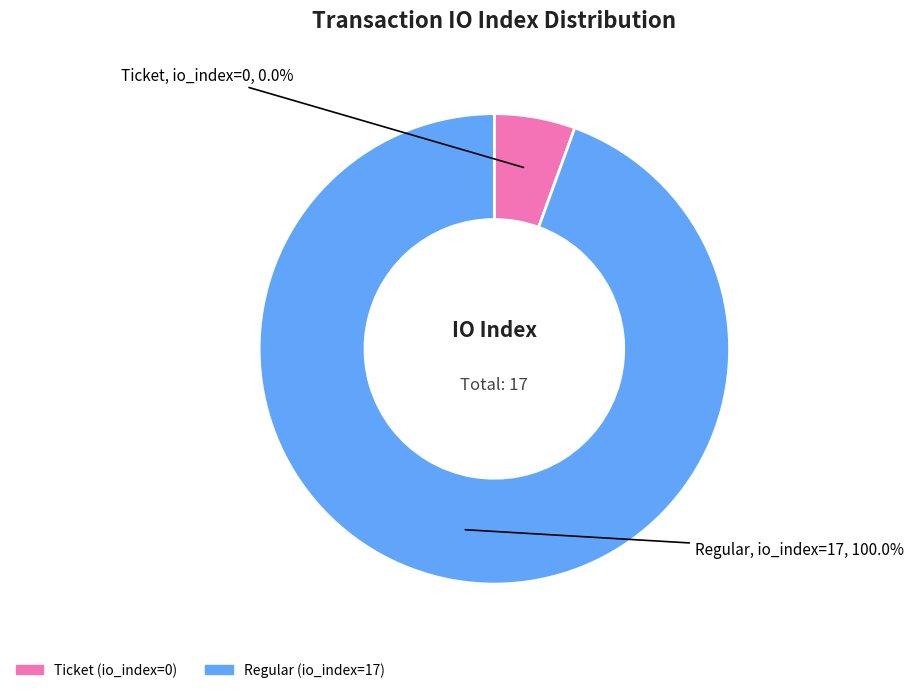

Between Regular tx (io_index=17) and Ticket tx (io_index=0), which is larger?

Regular tx (io_index=17)